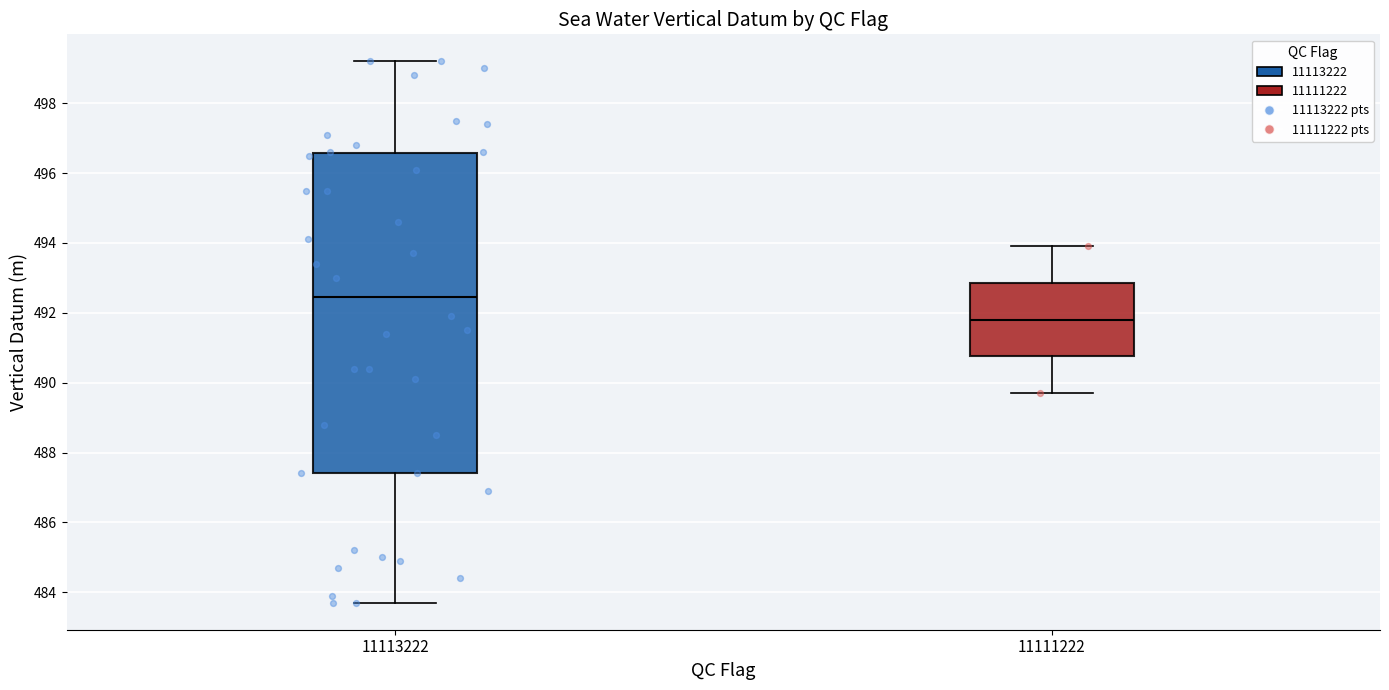

Reading left to right, transcribe this box plot: for each box, give where its median line is, the range the box spans, and where its two whiskers end, as read against the y-axis. The values are not printed on the chart, so give them approximately, as read against the axis.

11113222: median 492.4, box 487.4 to 496.6, whiskers 483.8 to 499.2
11111222: median 491.8, box 490.8 to 492.8, whiskers 489.8 to 494.0